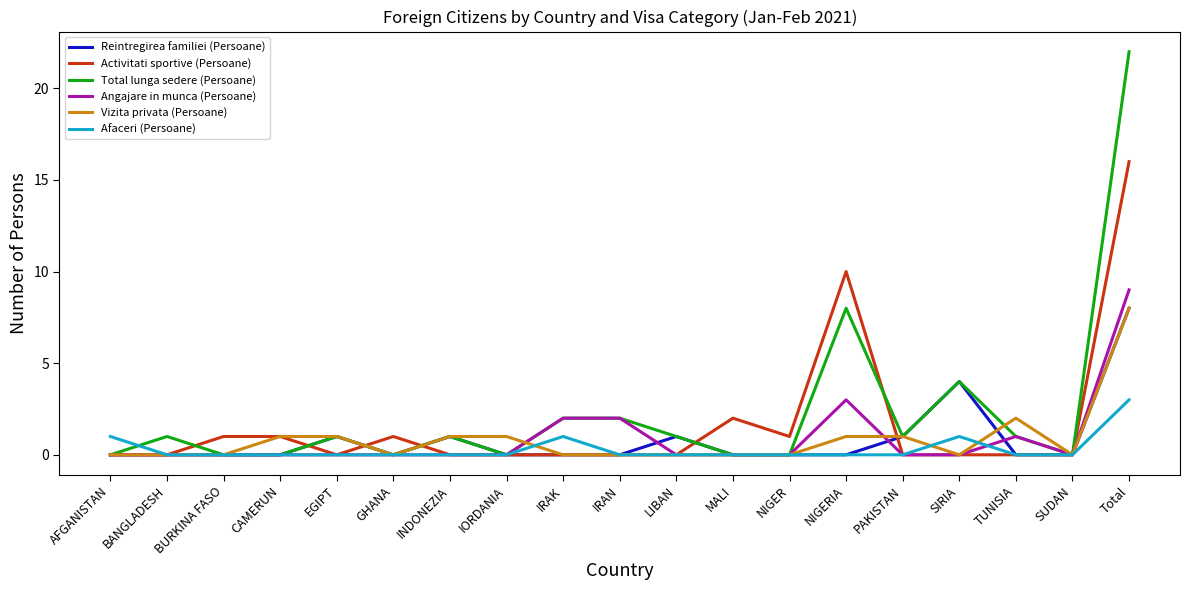

Reading left to right, what are all the values shown in this chart?

Reintregirea familiei (Persoane): AFGANISTAN=0	BANGLADESH=0	BURKINA FASO=0	CAMERUN=0	EGIPT=1	GHANA=0	INDONEZIA=1	IORDANIA=0	IRAK=0	IRAN=0	LIBAN=1	MALI=0	NIGER=0	NIGERIA=0	PAKISTAN=1	SIRIA=4	TUNISIA=0	SUDAN=0	Total=8
Activitati sportive (Persoane): AFGANISTAN=0	BANGLADESH=0	BURKINA FASO=1	CAMERUN=1	EGIPT=0	GHANA=1	INDONEZIA=0	IORDANIA=0	IRAK=0	IRAN=0	LIBAN=0	MALI=2	NIGER=1	NIGERIA=10	PAKISTAN=0	SIRIA=0	TUNISIA=0	SUDAN=0	Total=16
Total lunga sedere (Persoane): AFGANISTAN=0	BANGLADESH=1	BURKINA FASO=0	CAMERUN=0	EGIPT=1	GHANA=0	INDONEZIA=1	IORDANIA=0	IRAK=2	IRAN=2	LIBAN=1	MALI=0	NIGER=0	NIGERIA=8	PAKISTAN=1	SIRIA=4	TUNISIA=1	SUDAN=0	Total=22
Angajare in munca (Persoane): AFGANISTAN=0	BANGLADESH=0	BURKINA FASO=0	CAMERUN=0	EGIPT=0	GHANA=0	INDONEZIA=0	IORDANIA=0	IRAK=2	IRAN=2	LIBAN=0	MALI=0	NIGER=0	NIGERIA=3	PAKISTAN=0	SIRIA=0	TUNISIA=1	SUDAN=0	Total=9
Vizita privata (Persoane): AFGANISTAN=0	BANGLADESH=0	BURKINA FASO=0	CAMERUN=1	EGIPT=1	GHANA=0	INDONEZIA=1	IORDANIA=1	IRAK=0	IRAN=0	LIBAN=0	MALI=0	NIGER=0	NIGERIA=1	PAKISTAN=1	SIRIA=0	TUNISIA=2	SUDAN=0	Total=8
Afaceri (Persoane): AFGANISTAN=1	BANGLADESH=0	BURKINA FASO=0	CAMERUN=0	EGIPT=0	GHANA=0	INDONEZIA=0	IORDANIA=0	IRAK=1	IRAN=0	LIBAN=0	MALI=0	NIGER=0	NIGERIA=0	PAKISTAN=0	SIRIA=1	TUNISIA=0	SUDAN=0	Total=3